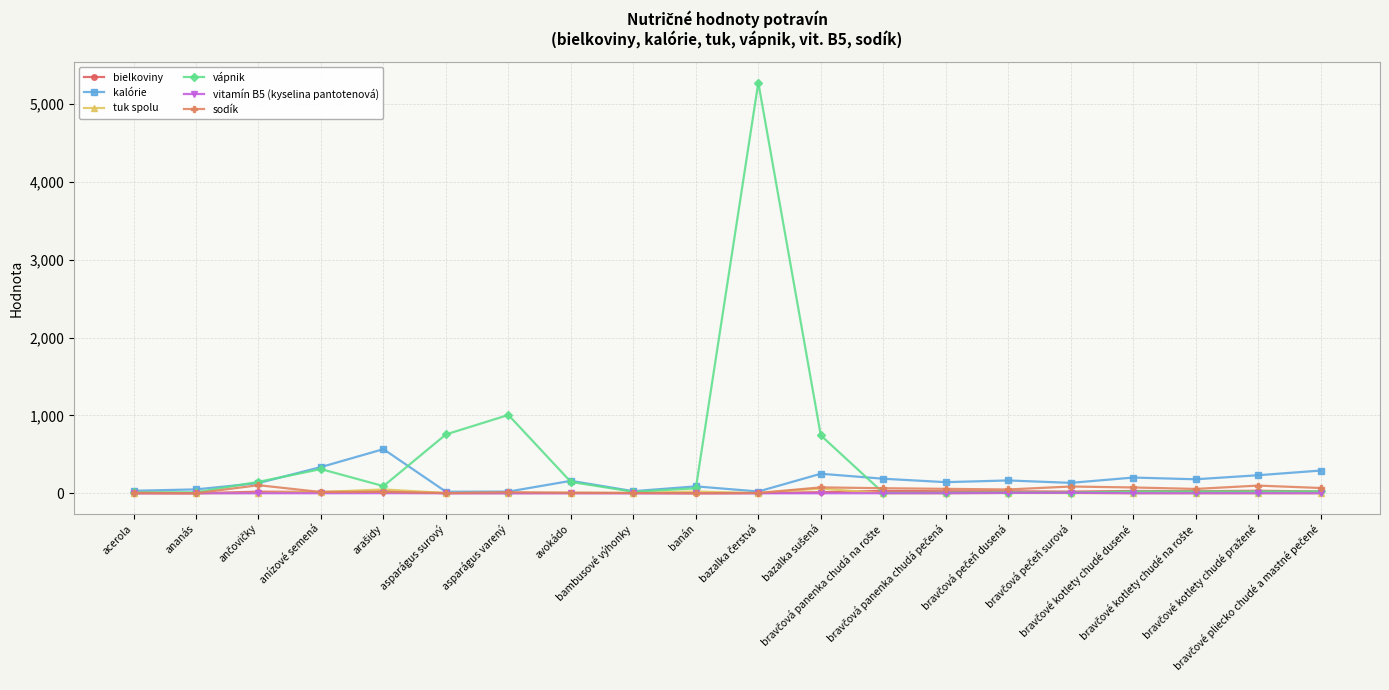

How many data points in vitamín B5 (kyselina pantotenová) are above 0?

19